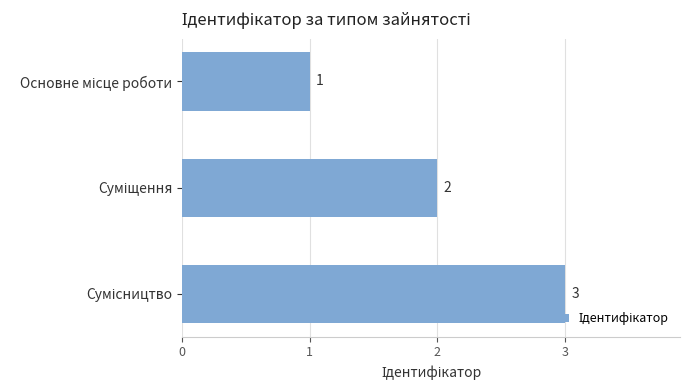

What is the value of the 3rd bar from the top?

3